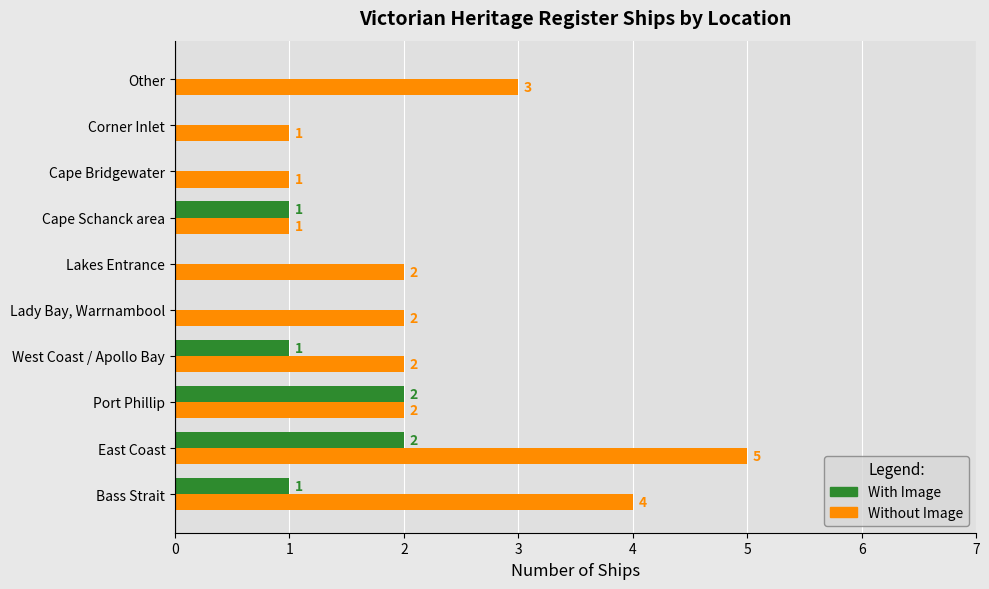

Which series has the largest total across all categories?

Without Image